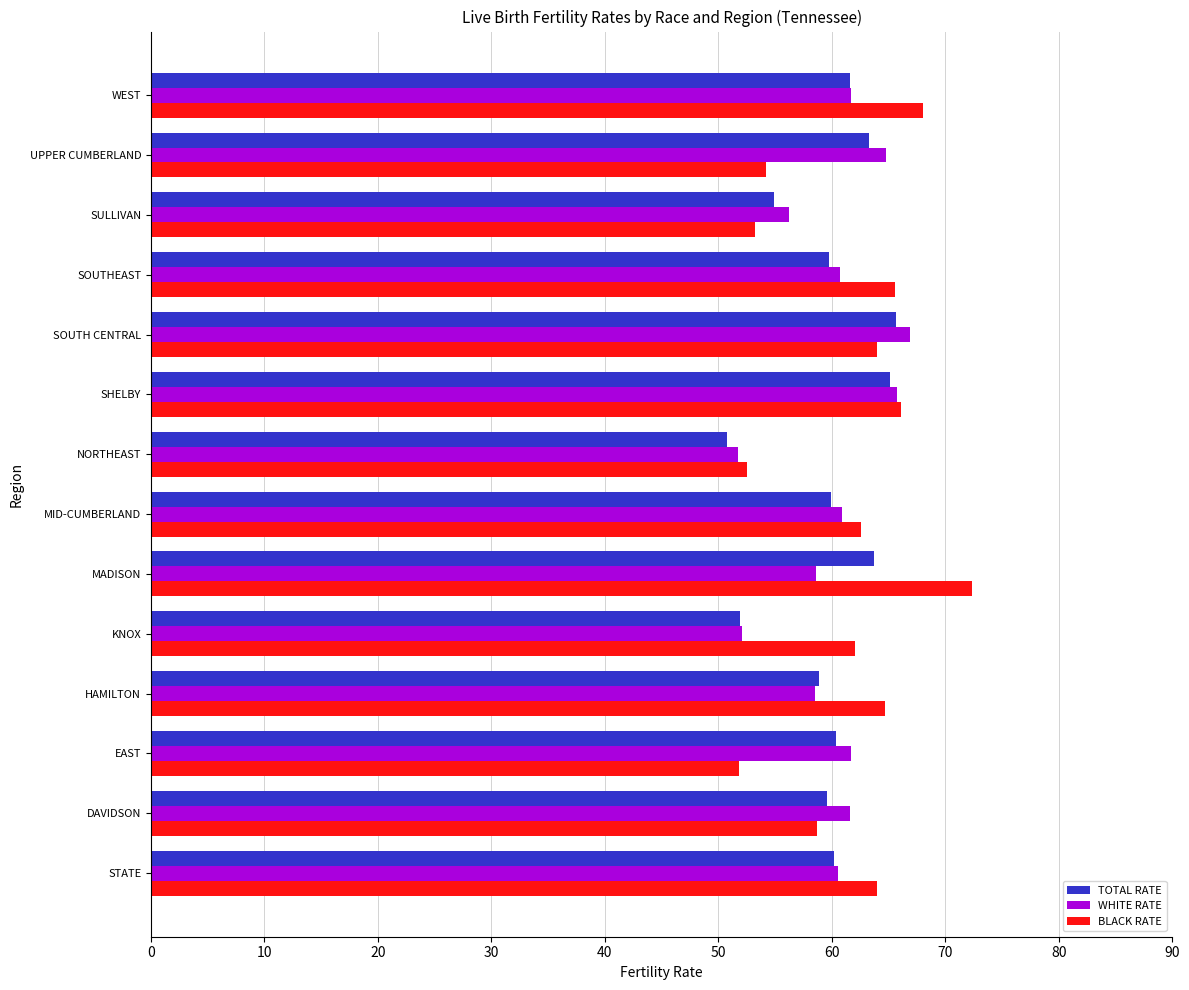

Count the number of categories in the chart.

14